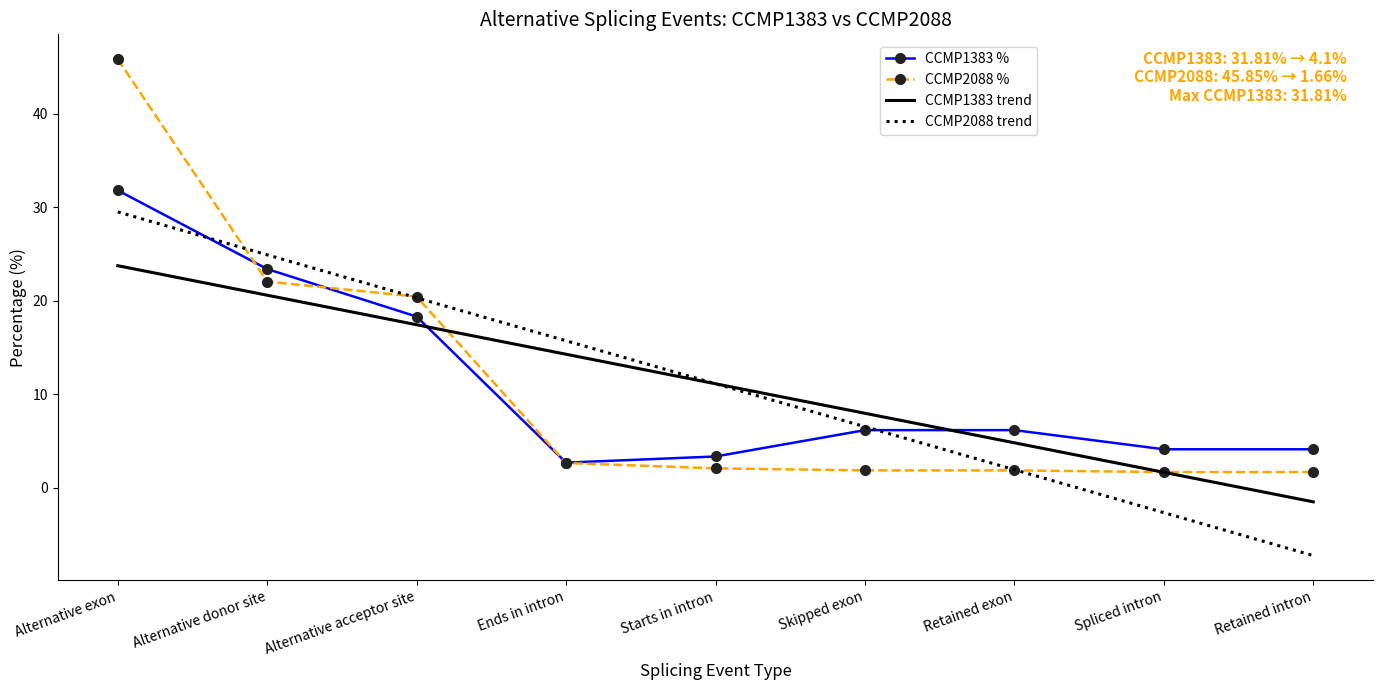

Is the value of CCMP1383 trend at Spliced intron greater than the value of CCMP1383 % at Retained intron?

No